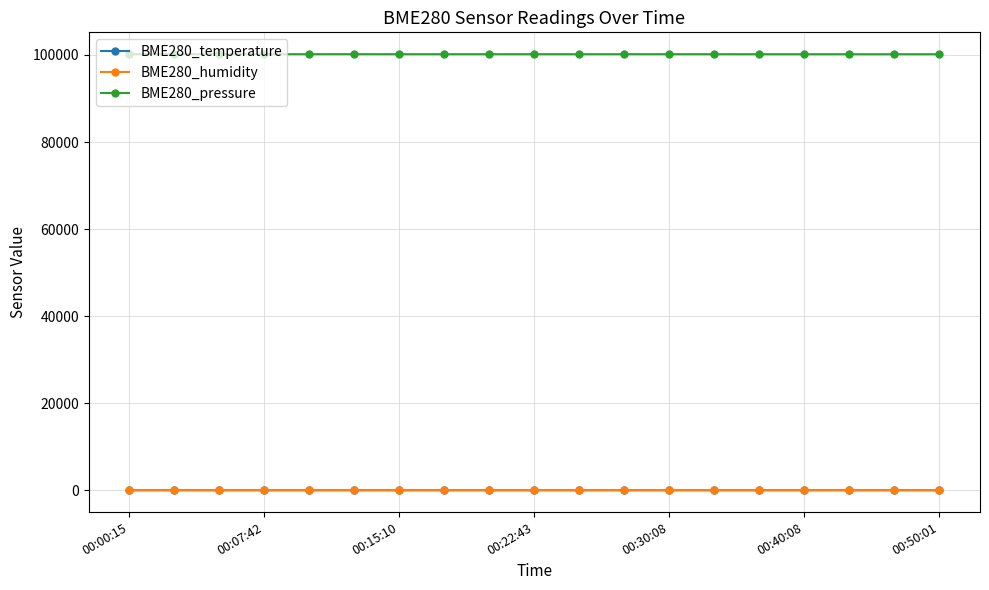

True or false: BME280_temperature and BME280_humidity cross at least once.

False